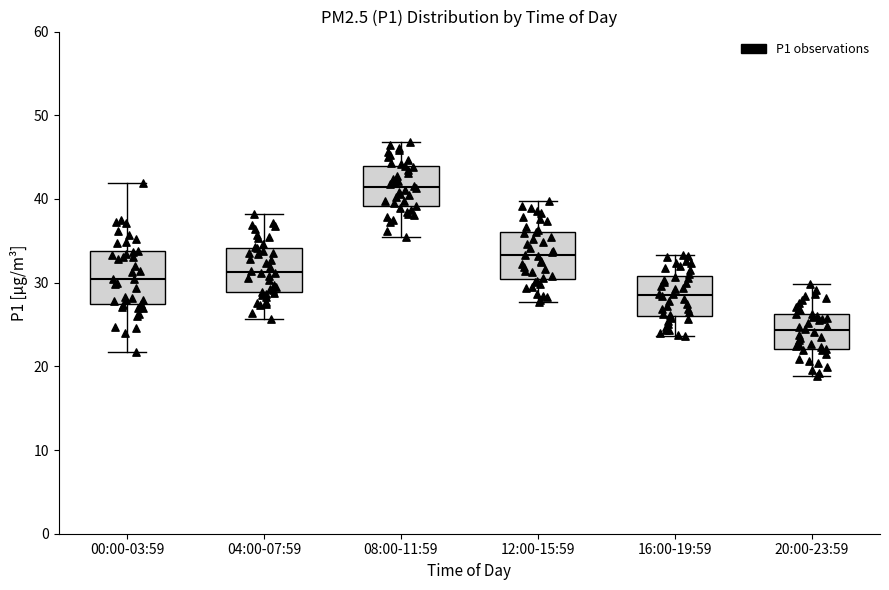

Reading left to right, read every box against the y-axis: the position of its median line, the range the box covers, and the ends of its whiskers. The values are not printed on the chart, so give them approximately, as read against the axis.

00:00-03:59: median 30, box 27 to 34, whiskers 22 to 42
04:00-07:59: median 31, box 29 to 34, whiskers 26 to 38
08:00-11:59: median 41, box 39 to 44, whiskers 35 to 47
12:00-15:59: median 33, box 30 to 36, whiskers 28 to 40
16:00-19:59: median 29, box 26 to 31, whiskers 24 to 33
20:00-23:59: median 24, box 22 to 26, whiskers 19 to 30